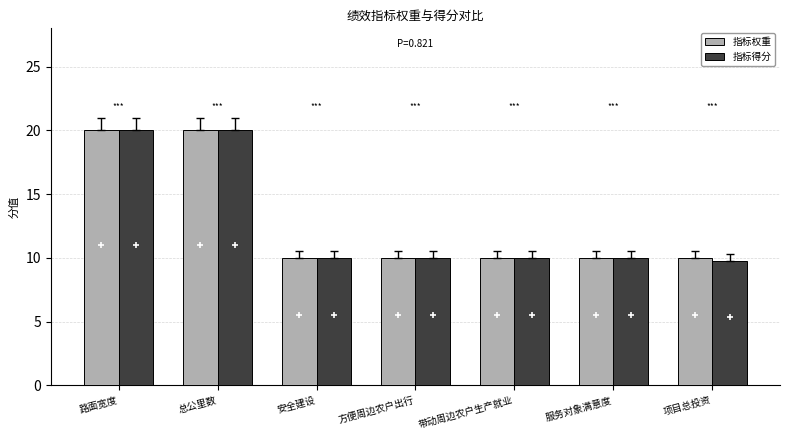

What is the difference between the highest and lowest values at 项目总投资?

0.2